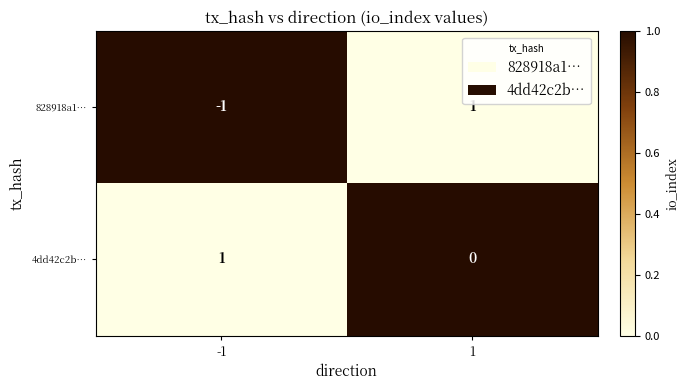

At which category is the sum across all series the highest?

1